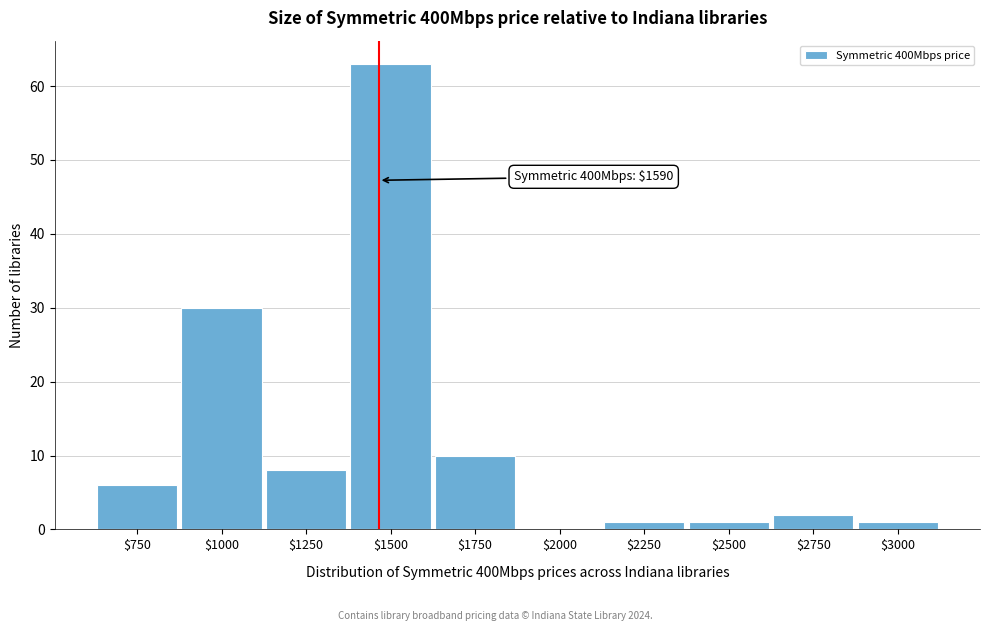

Where is the data nearest to the value 31?

$1000